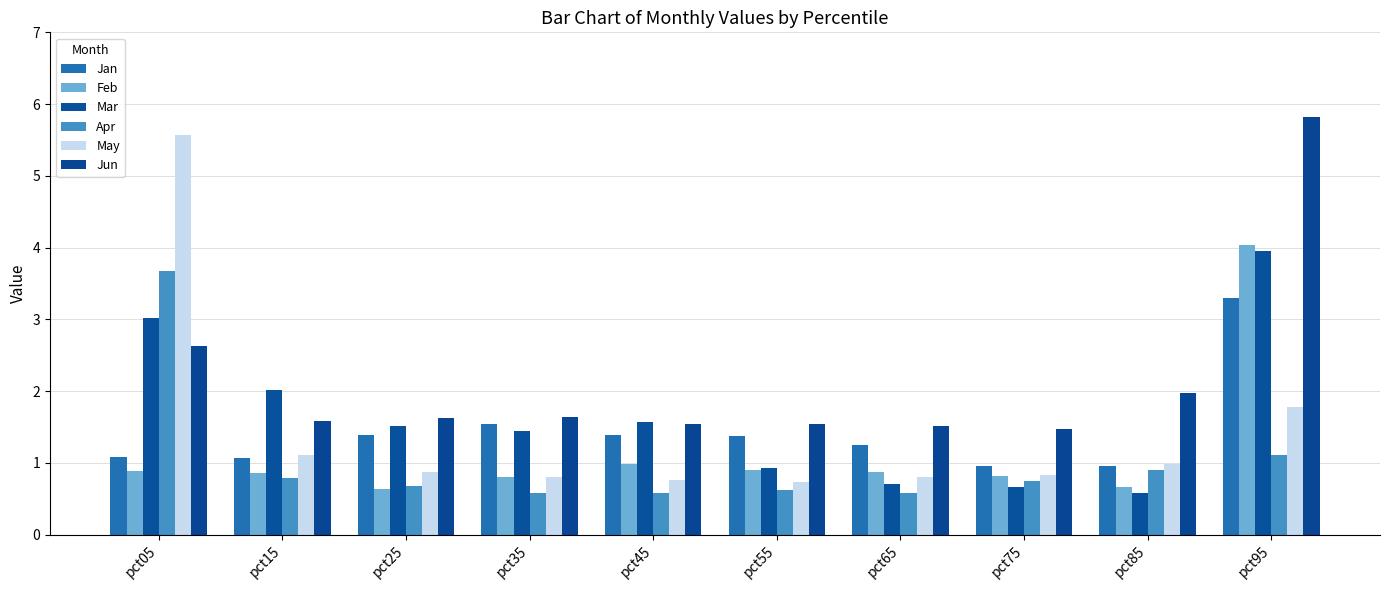

Reading left to right, list all the values displayed in this chart.

Jan: pct05=1.1	pct15=1.1	pct25=1.4	pct35=1.5	pct45=1.4	pct55=1.4	pct65=1.2	pct75=1.0	pct85=1.0	pct95=3.3
Feb: pct05=0.9	pct15=0.9	pct25=0.6	pct35=0.8	pct45=1.0	pct55=0.9	pct65=0.9	pct75=0.8	pct85=0.7	pct95=4.0
Mar: pct05=3.0	pct15=2.0	pct25=1.5	pct35=1.4	pct45=1.6	pct55=0.9	pct65=0.7	pct75=0.7	pct85=0.6	pct95=3.9
Apr: pct05=3.7	pct15=0.8	pct25=0.7	pct35=0.6	pct45=0.6	pct55=0.6	pct65=0.6	pct75=0.8	pct85=0.9	pct95=1.1
May: pct05=5.6	pct15=1.1	pct25=0.9	pct35=0.8	pct45=0.8	pct55=0.7	pct65=0.8	pct75=0.8	pct85=1.0	pct95=1.8
Jun: pct05=2.6	pct15=1.6	pct25=1.6	pct35=1.6	pct45=1.5	pct55=1.5	pct65=1.5	pct75=1.5	pct85=2.0	pct95=5.8